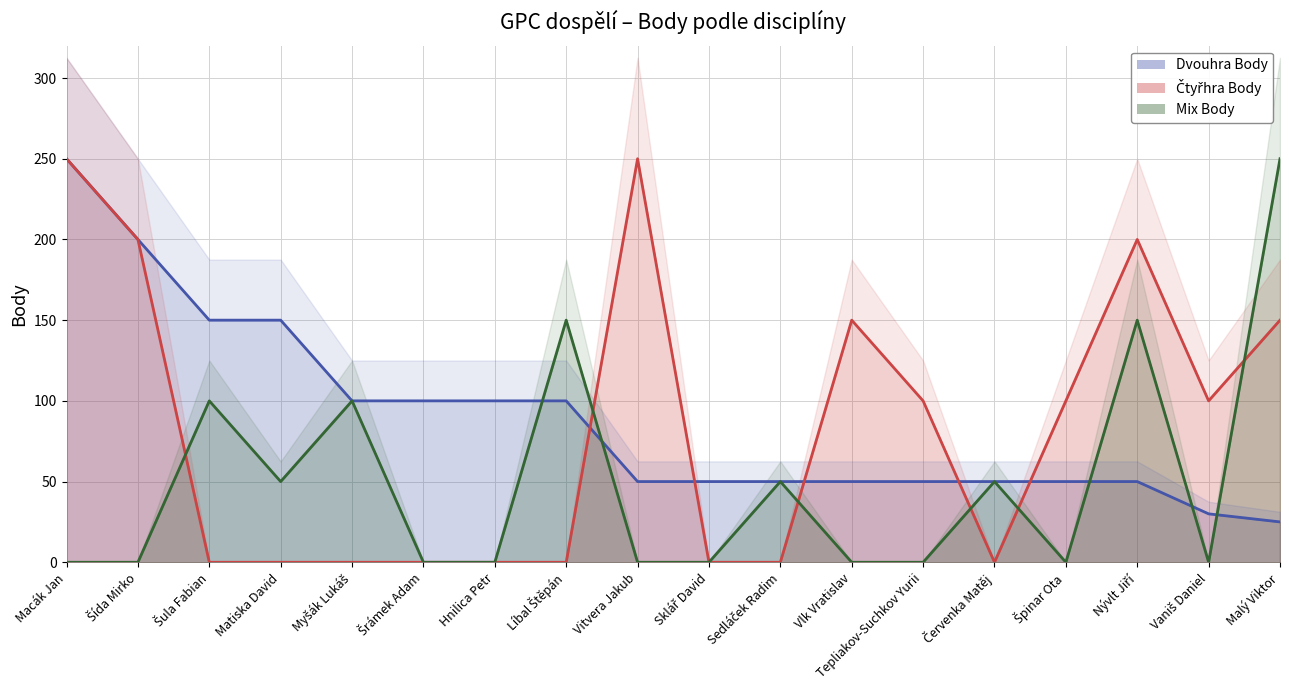

Where do Mix Body and Čtyřhra Body first cross each other?

Šída Mirko and Šula Fabian